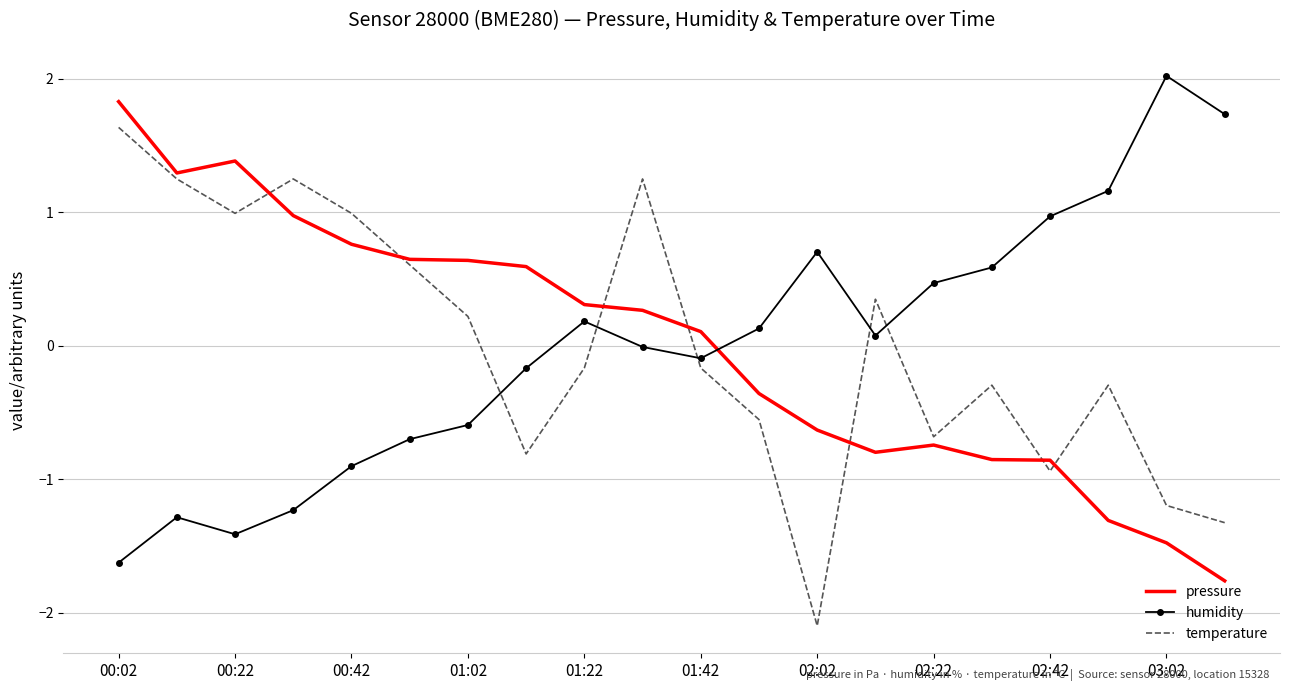

What is the minimum value shown in the chart?

-2.1